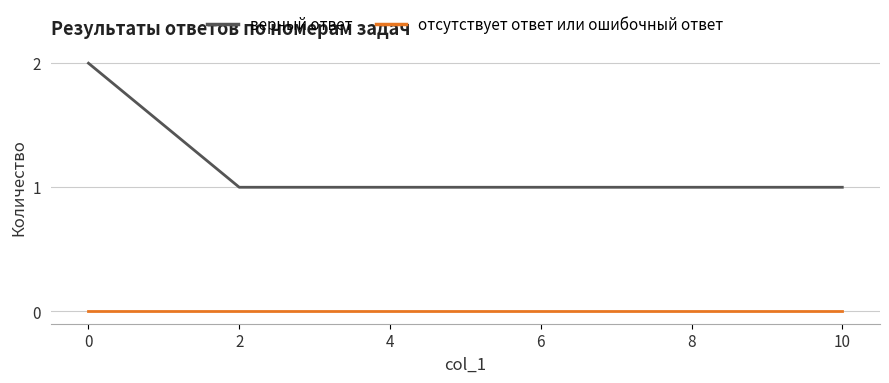

Rank the series by their maximum value, from lowest to highest.

отсутствует ответ или ошибочный ответ, верный ответ